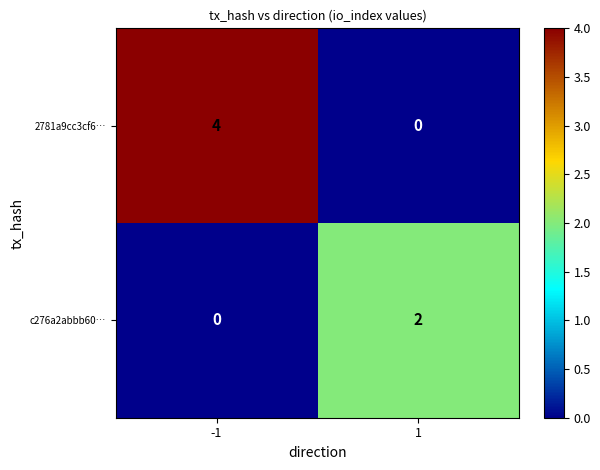

What is the maximum value shown in the chart?

4